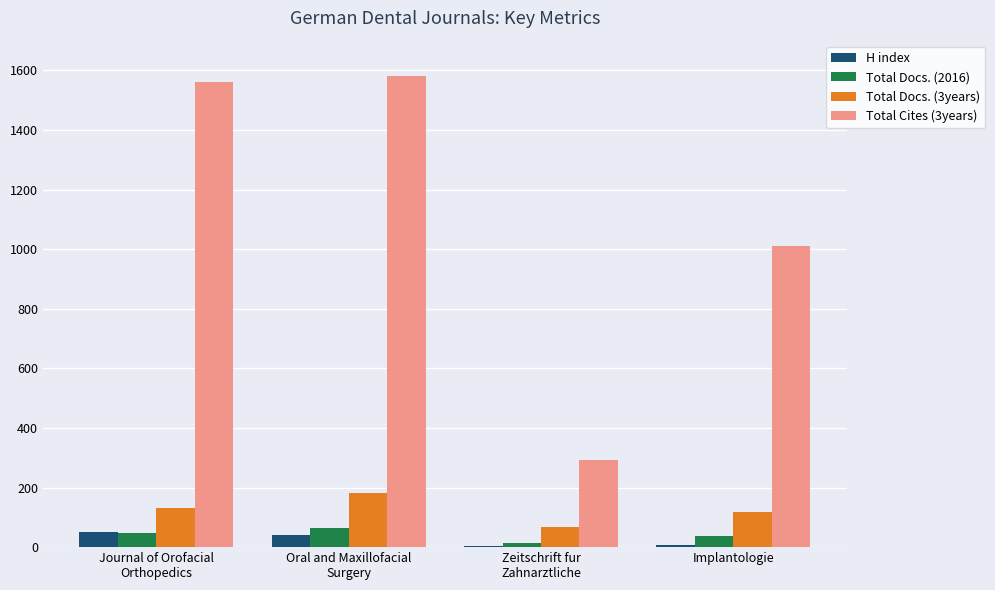

The value of Total Docs. (3years) at Implantologie is 118. True or false?

True